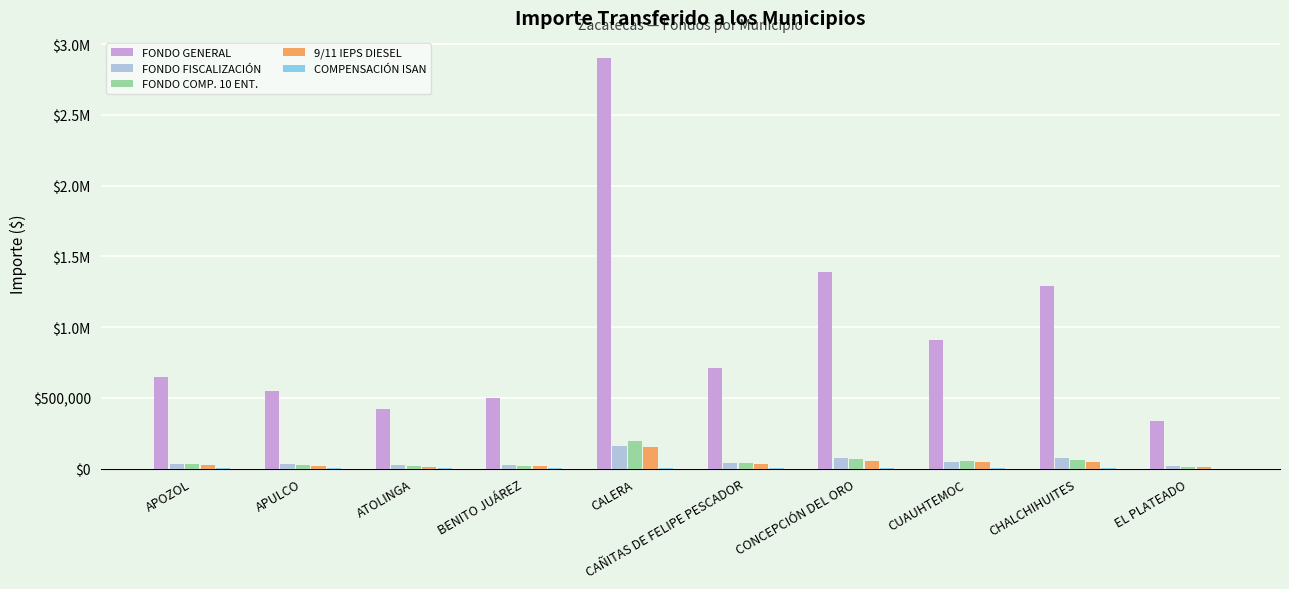

What is the average value of the COMPENSACIÓN ISAN series?

1610